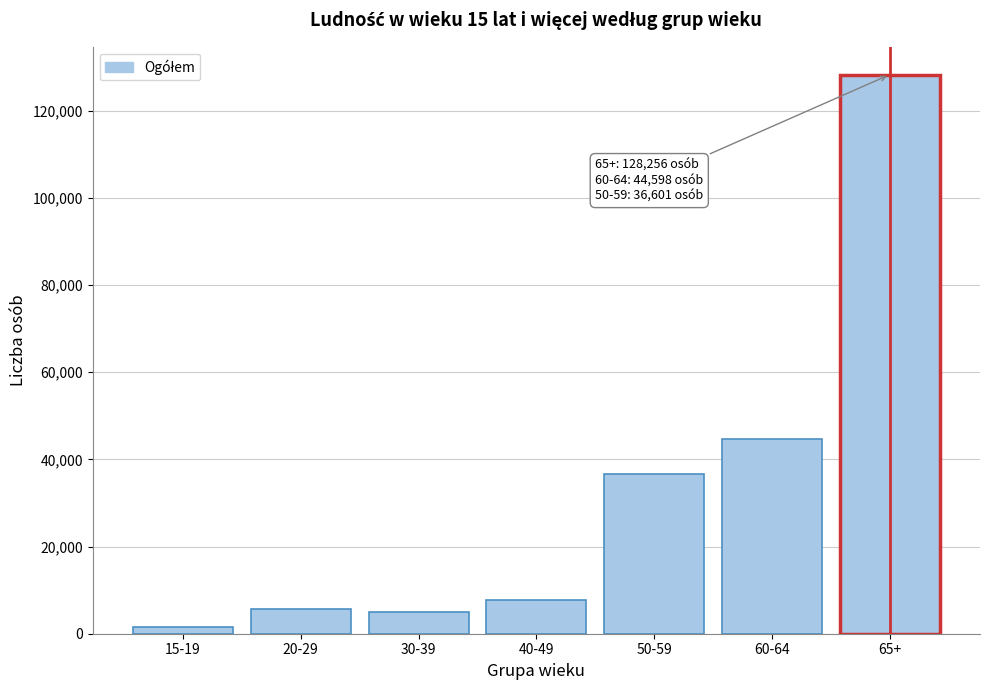

Reading left to right, extract all data points from this chart.

1512	5637	5085	7768	36601	44598	128256